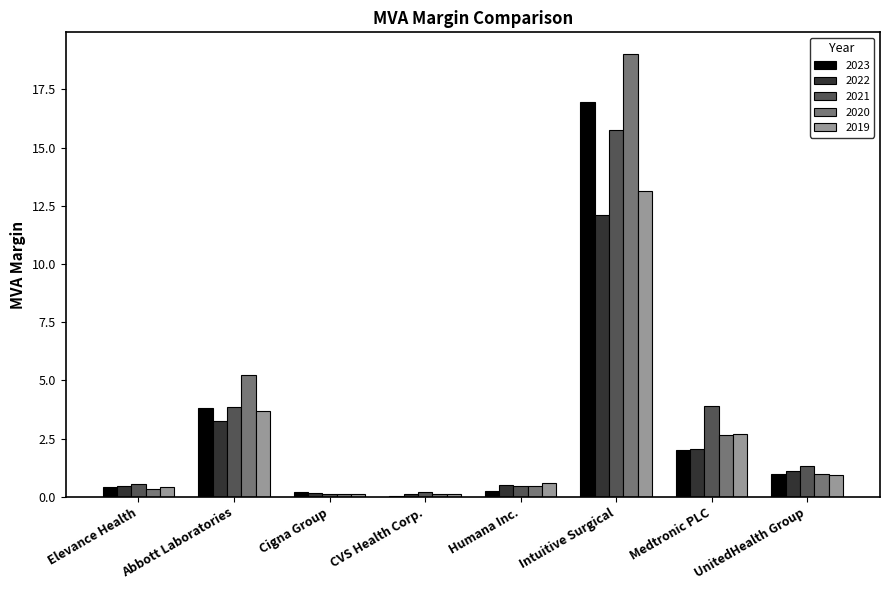

What is the sum of all 2019 values?

21.6